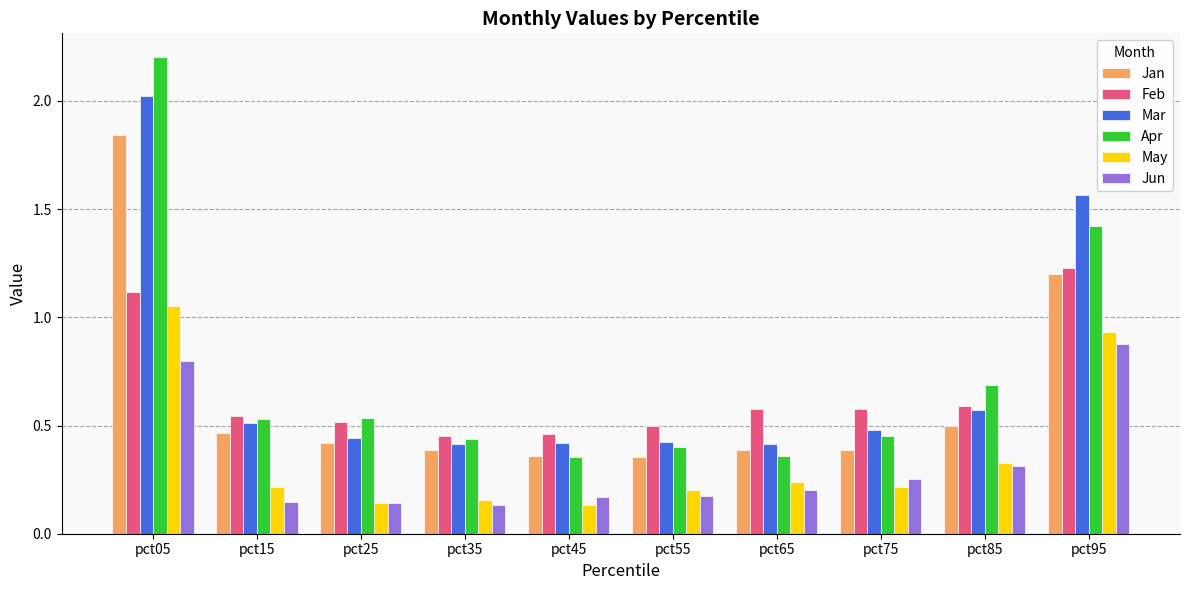

True or false: Feb has a value of 0.9 at pct85.

False